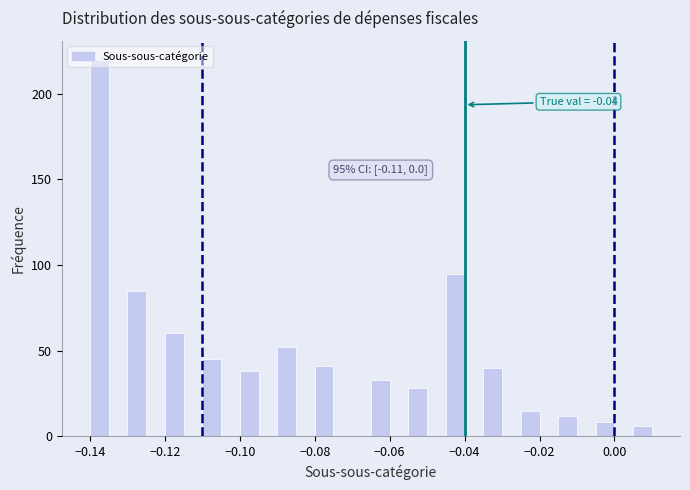

Read against the x-axis, roughly where is the centre of the tallest bar?

-0.138